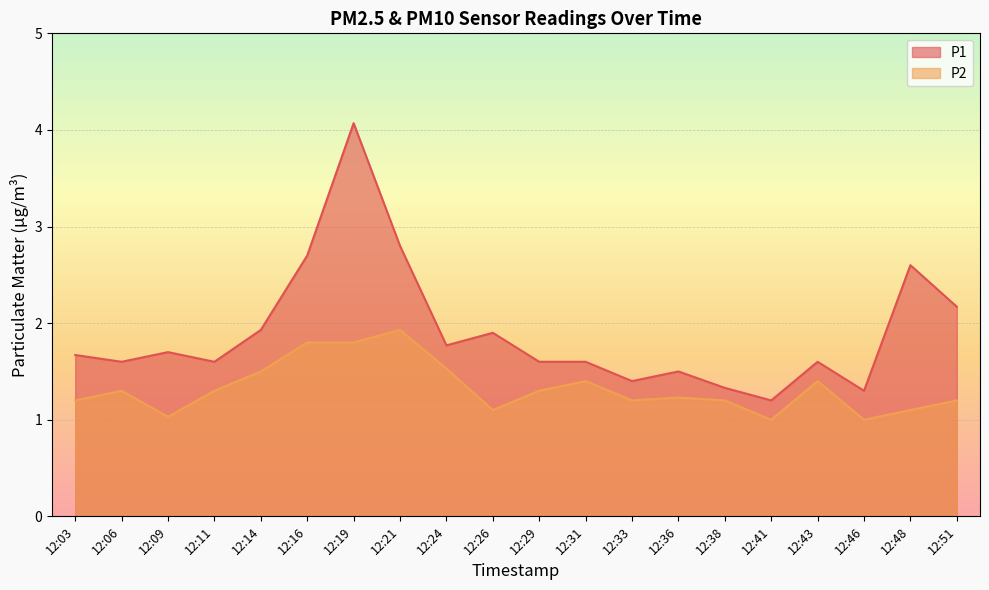

How many categories are shown in the chart?

20